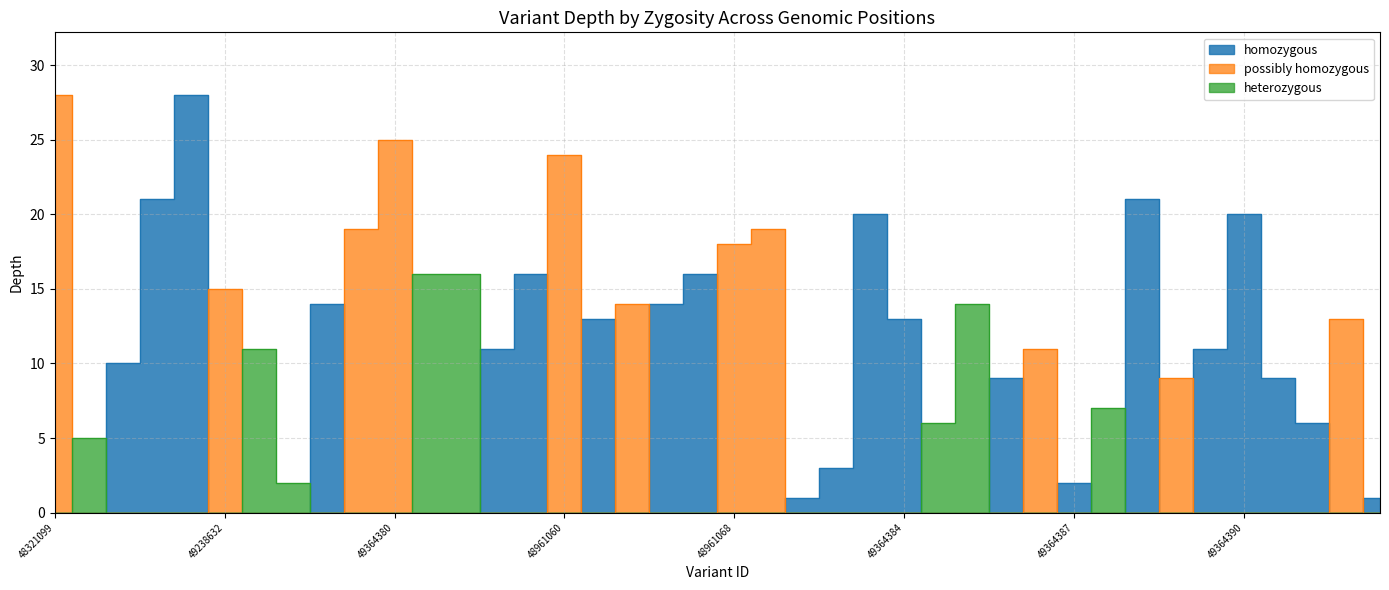

What is the sum of all heterozygous values?

77